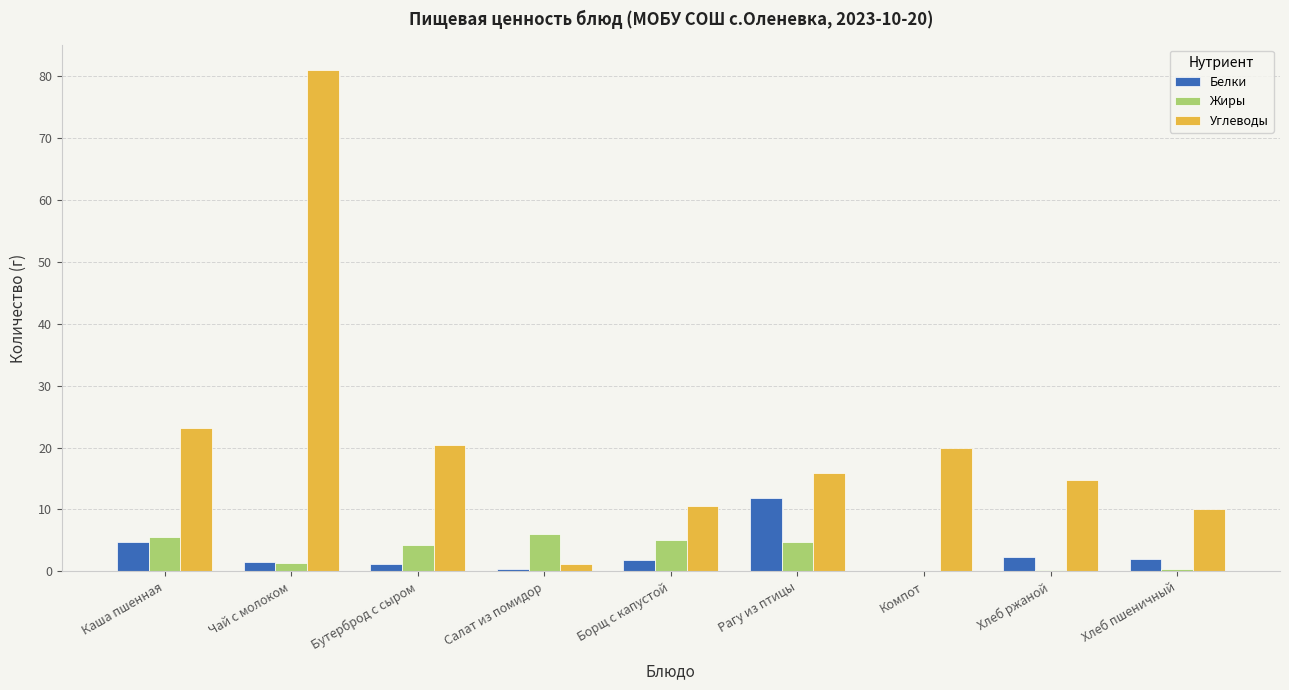

Which series has the largest total across all categories?

Углеводы